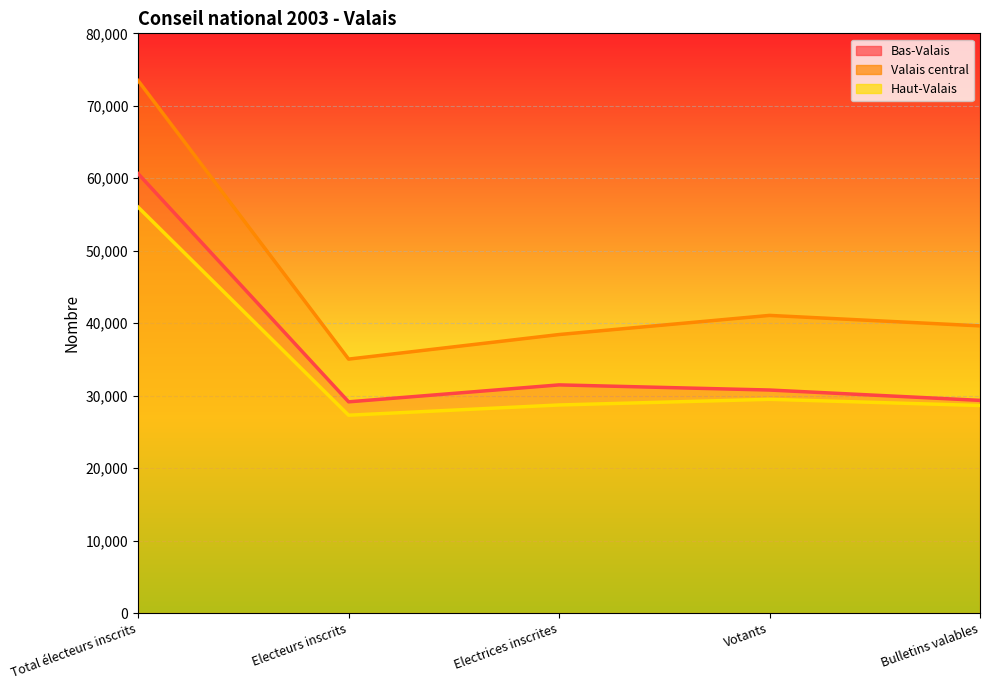

Which series has the largest range (max minus min)?

Valais central